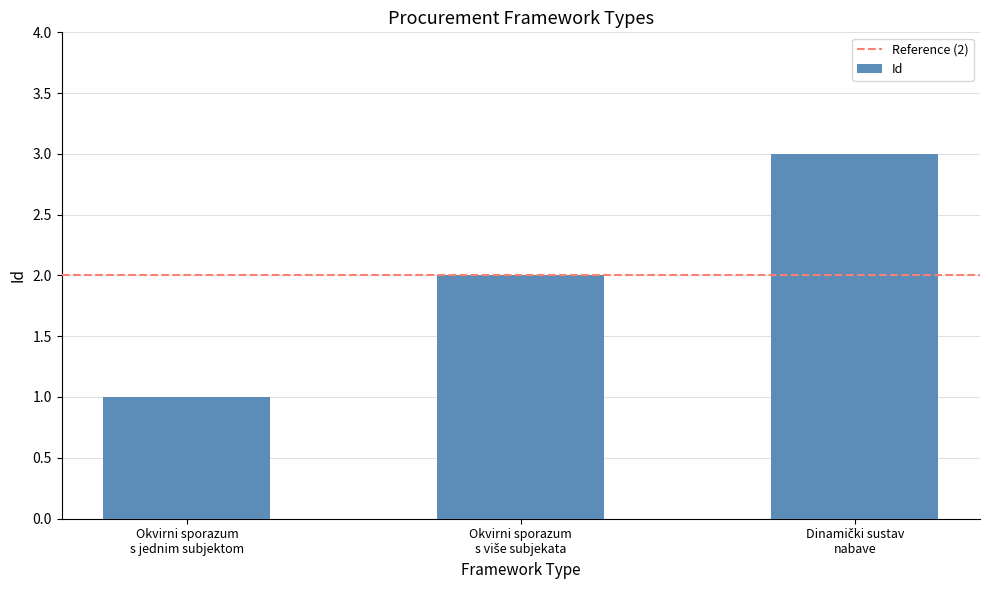

How many bars are there in total?

3